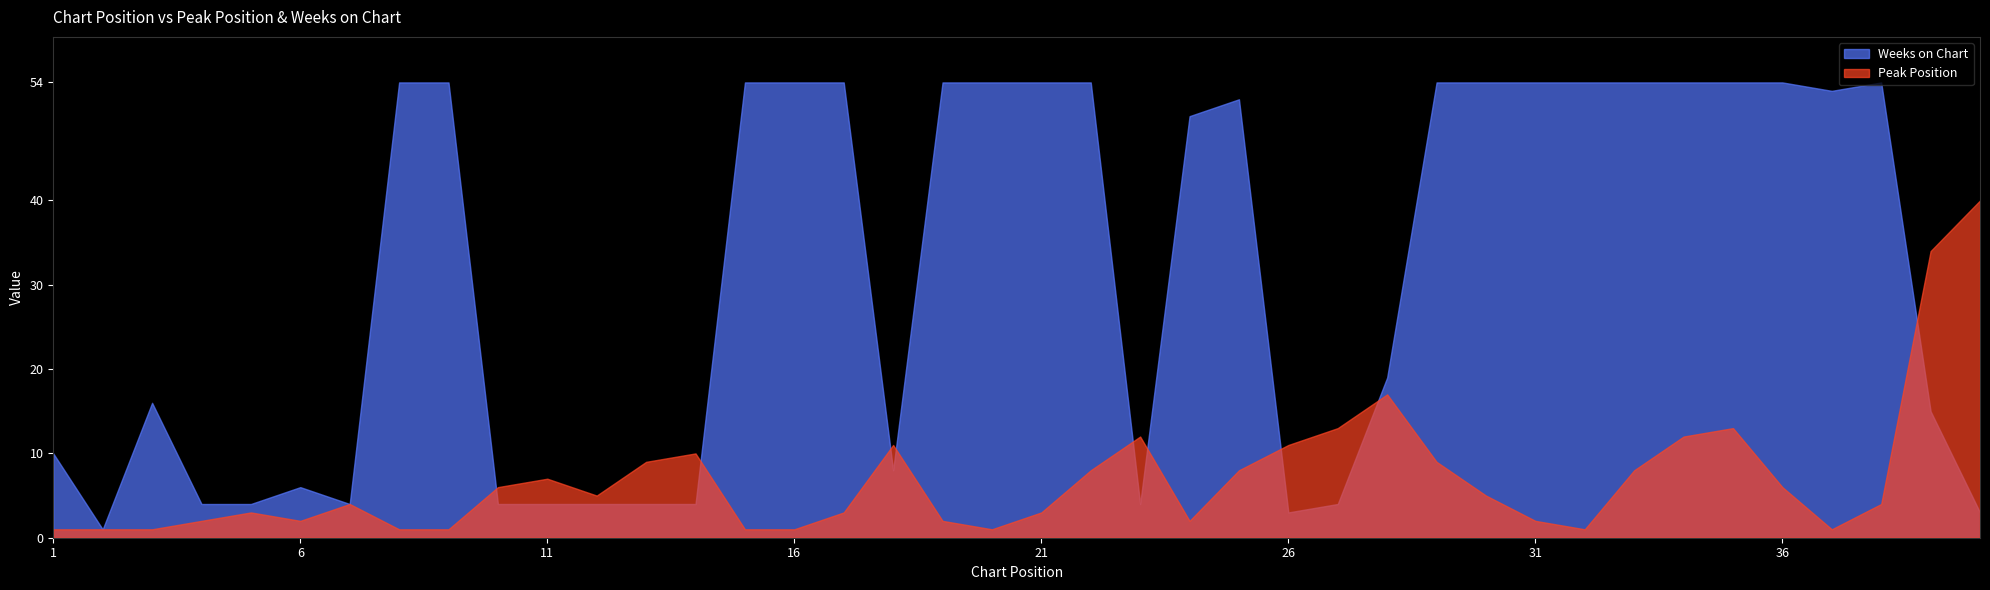

How many interior local peaks does the Weeks on Chart series have?

4